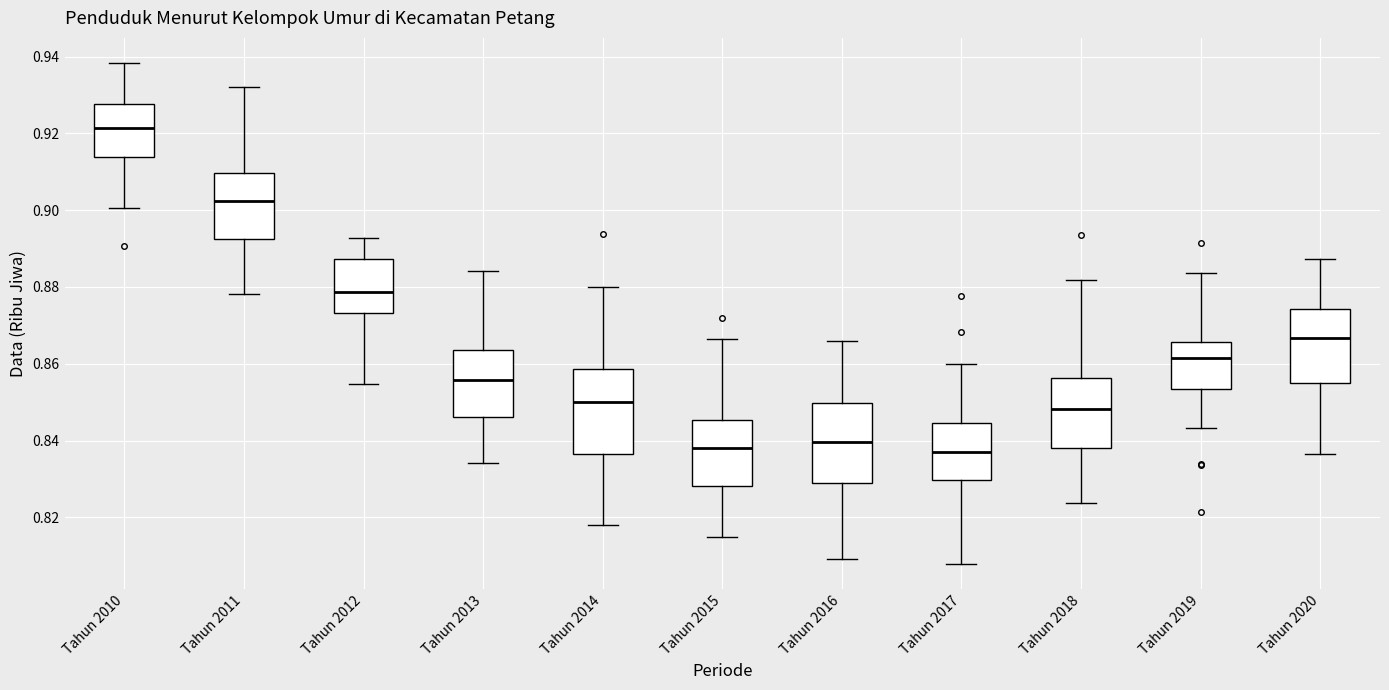

Where does the upper whisker of the box for Tahun 2011 end on the y-axis? The values are not printed on the chart, so give them approximately, as read against the axis.

0.932